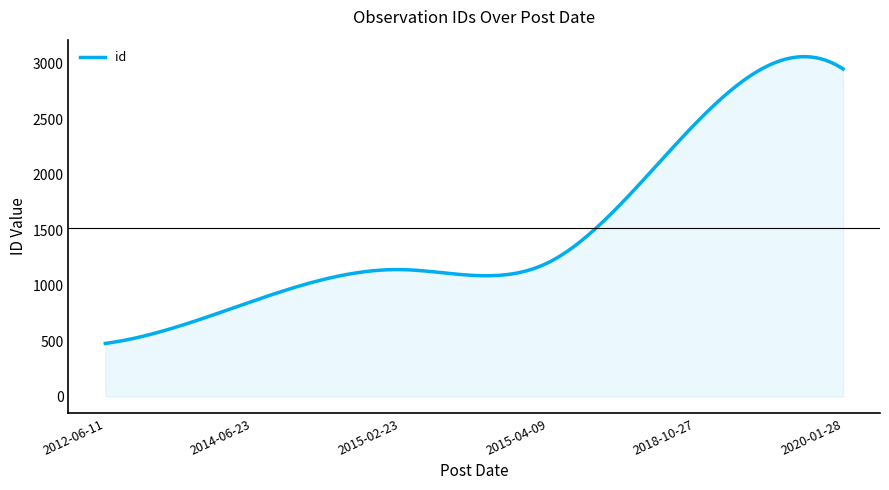

What is the minimum value shown in the chart?

478.0